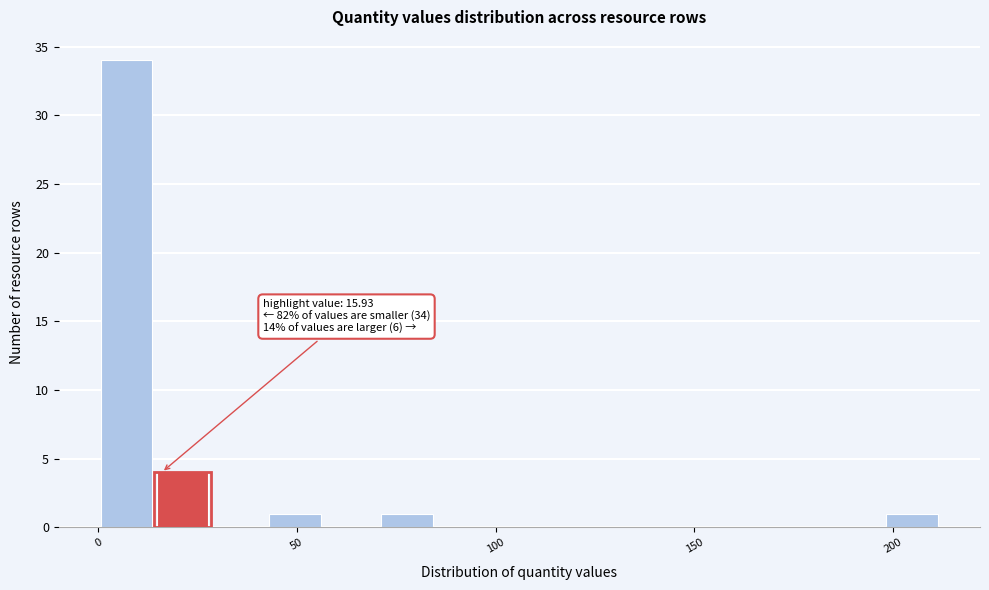

Around what value on the x-axis is the tallest bar? Give the approximate position of its centre, as read against the axis.

5